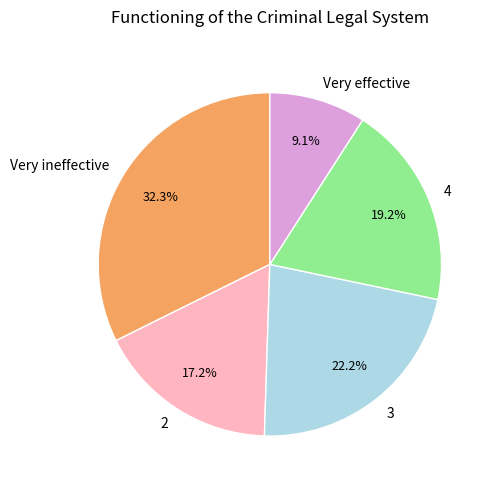

Count the number of slices in the pie.

5